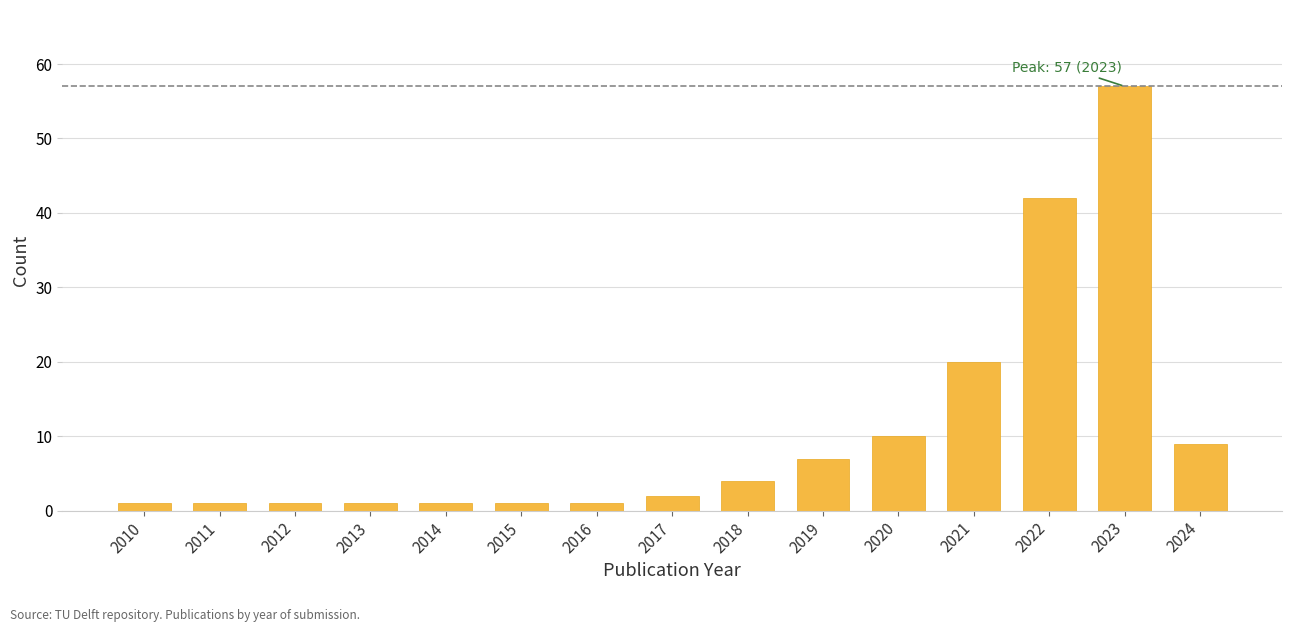

Reading right to left, what are all the values shown in this chart?

9	57	42	20	10	7	4	2	1	1	1	1	1	1	1